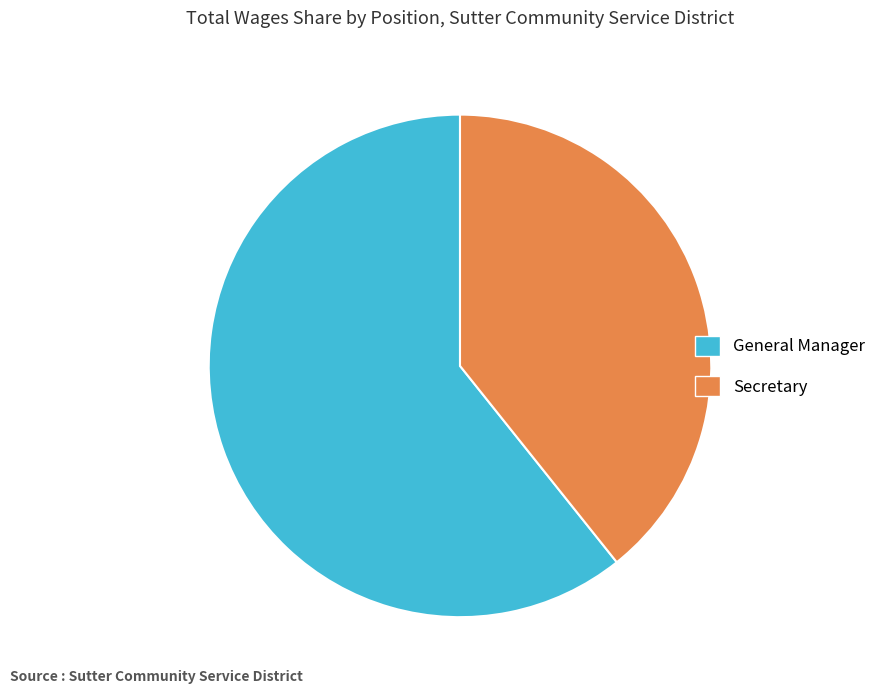

Is the sum of General Manager and Secretary greater than half?

Yes